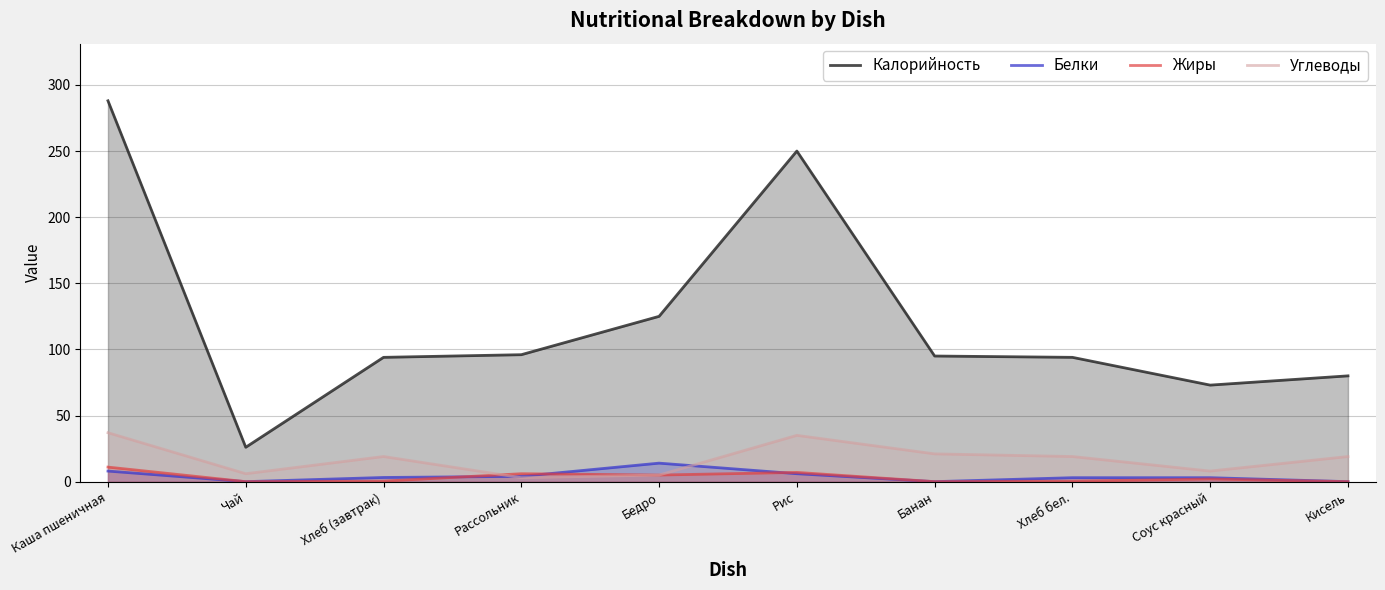

Reading left to right, transcribe all the data shown in this chart.

Калорийность: 288.0	26.0	94.0	96.0	125.0	250.0	95.0	94.0	73.0	80.0
Белки: 8.0	0.0	3.2	4.0	14.0	6.0	0.0	3.0	3.0	0.0
Жиры: 11.0	0.0	0.4	6.0	5.0	7.0	0.0	0.4	2.0	0.0
Углеводы: 37.0	6.0	19.0	3.0	5.0	35.0	21.0	19.0	8.0	19.0